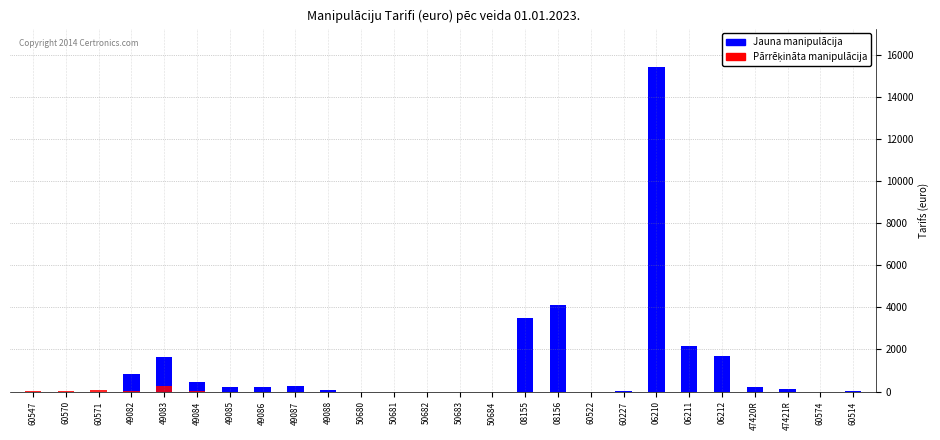

What is the label of the 25th bar from the left?

60574